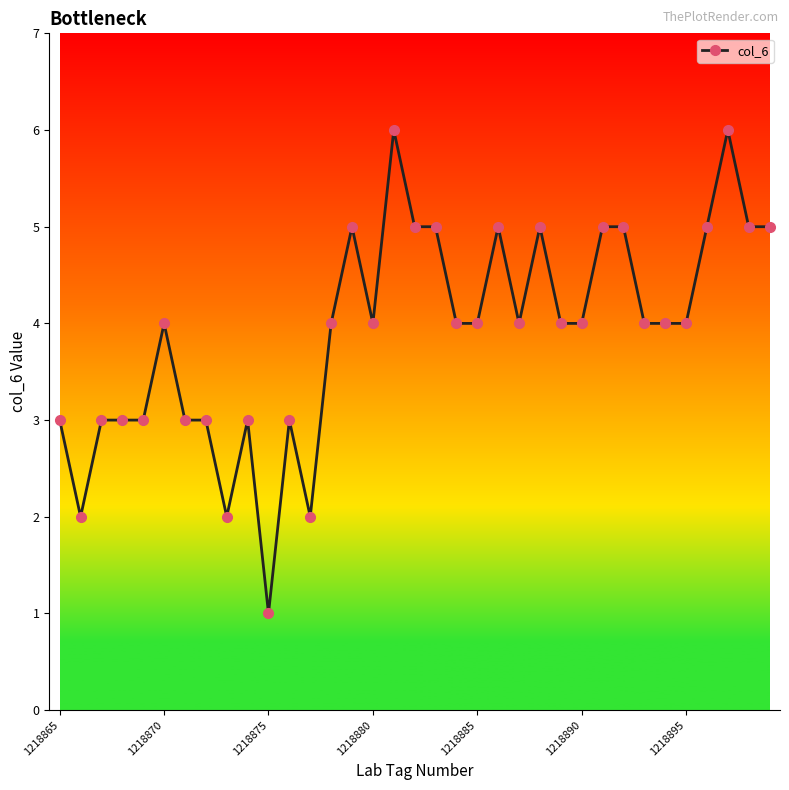

What is the greatest value displayed?

6